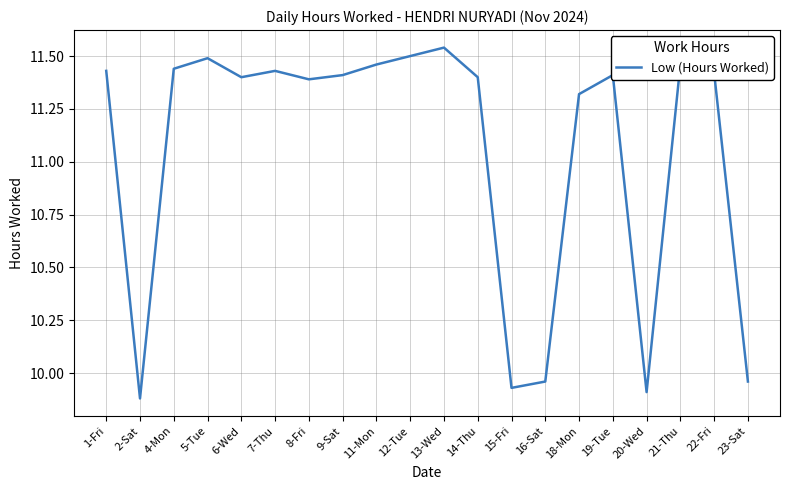

What position from the left is 19-Tue?

16